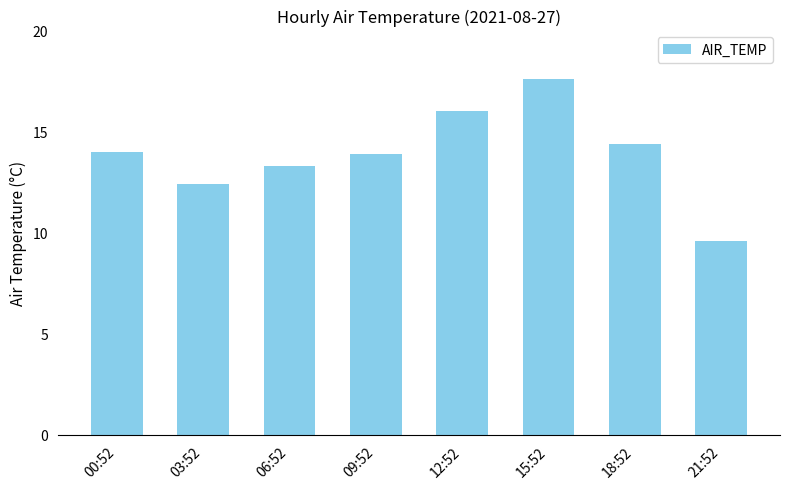

What is the label of the 4th bar from the right?

12:52